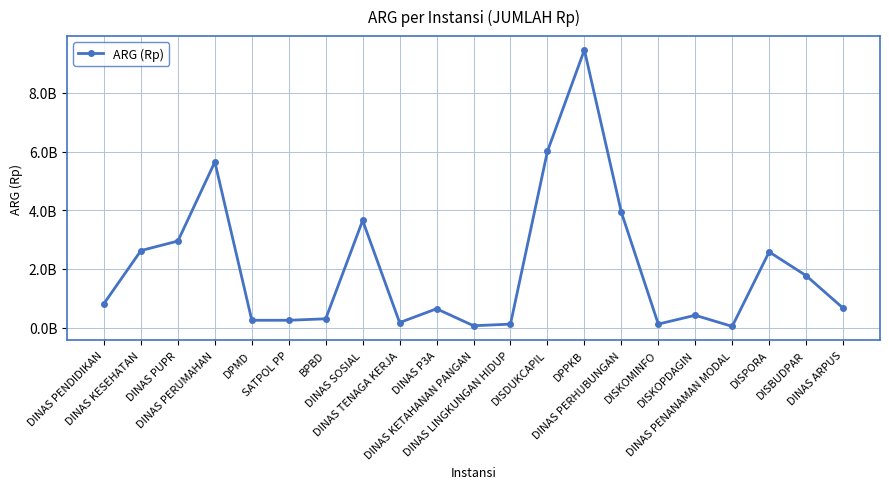

Between DINAS LINGKUNGAN HIDUP and DINAS TENAGA KERJA, which is larger?

DINAS TENAGA KERJA